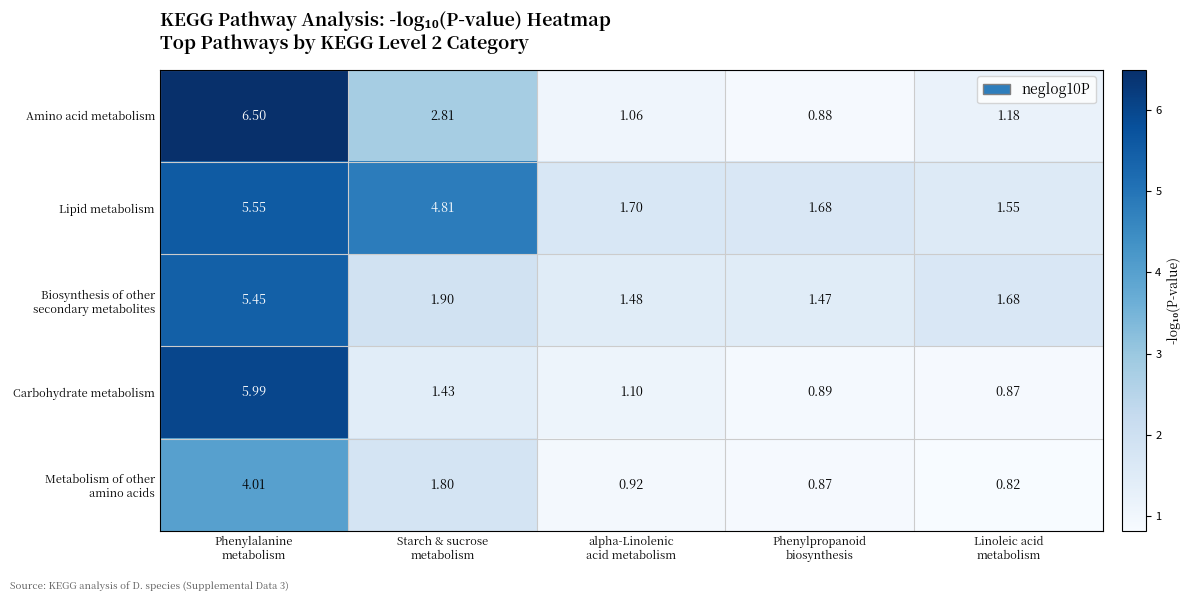

Which series has the largest total across all categories?

Lipid metabolism